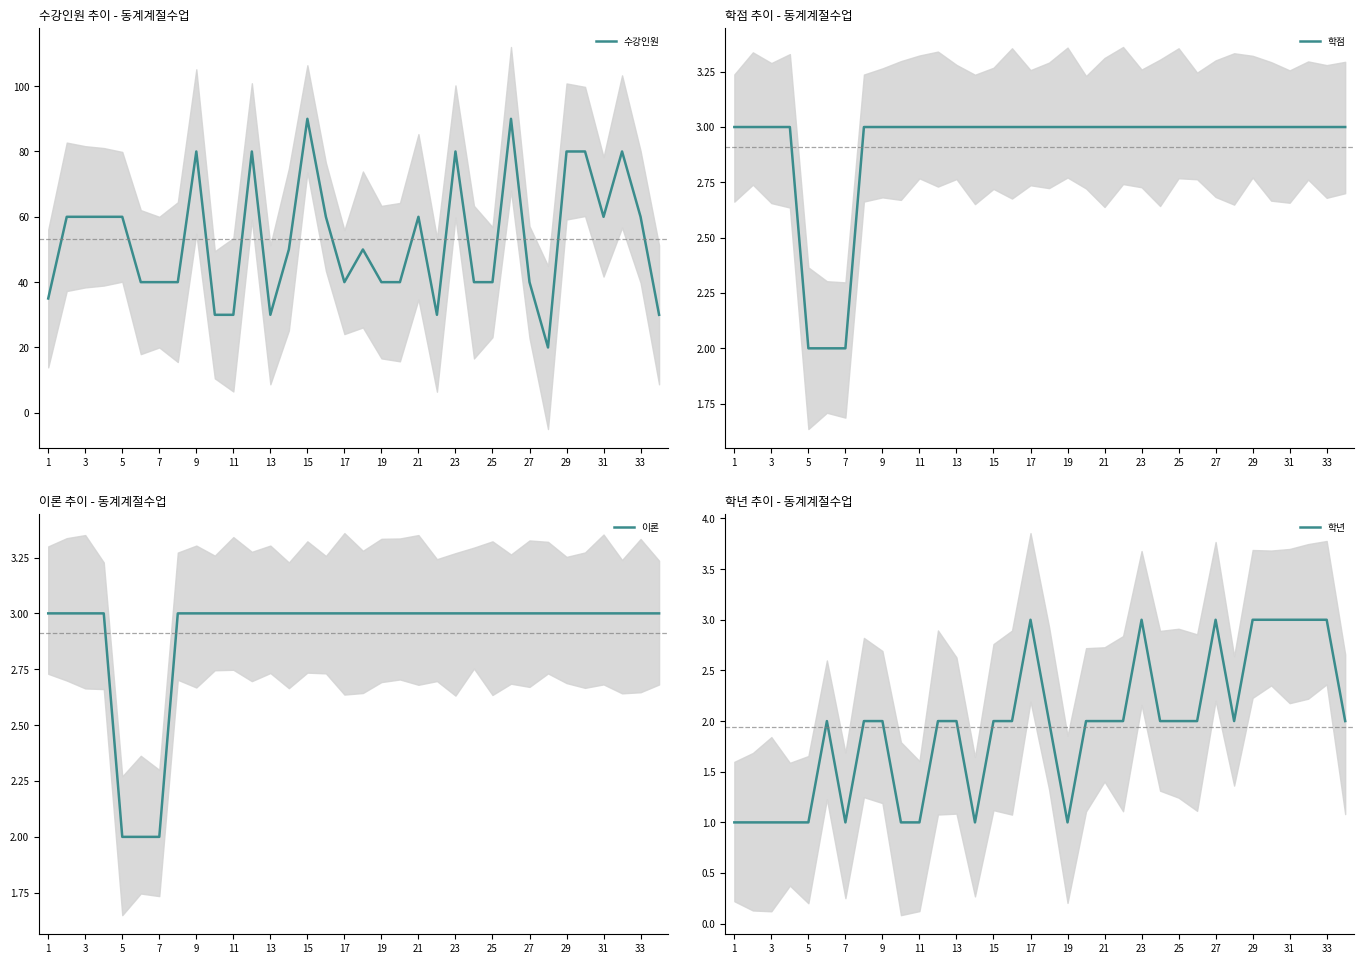

At 20, list the series in order from largest to smallest.

수강인원, 학점, 이론, 학년